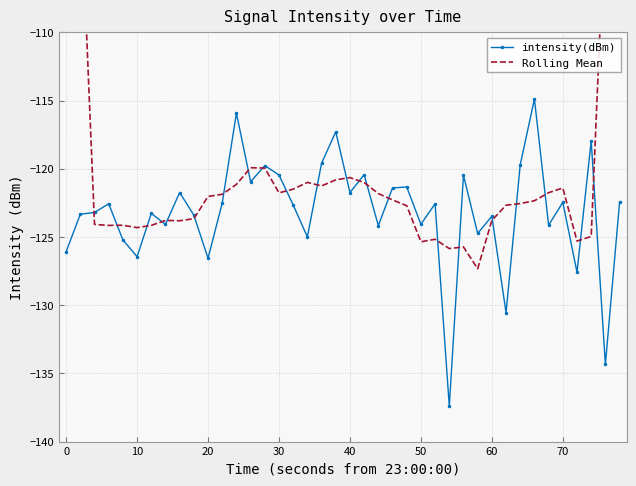

What is the difference between the maximum and minimum values in the intensity(dBm) series?

22.5